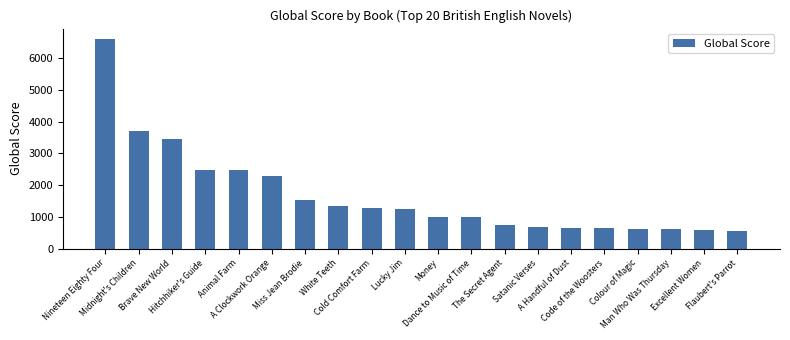

What is the average value?

1678